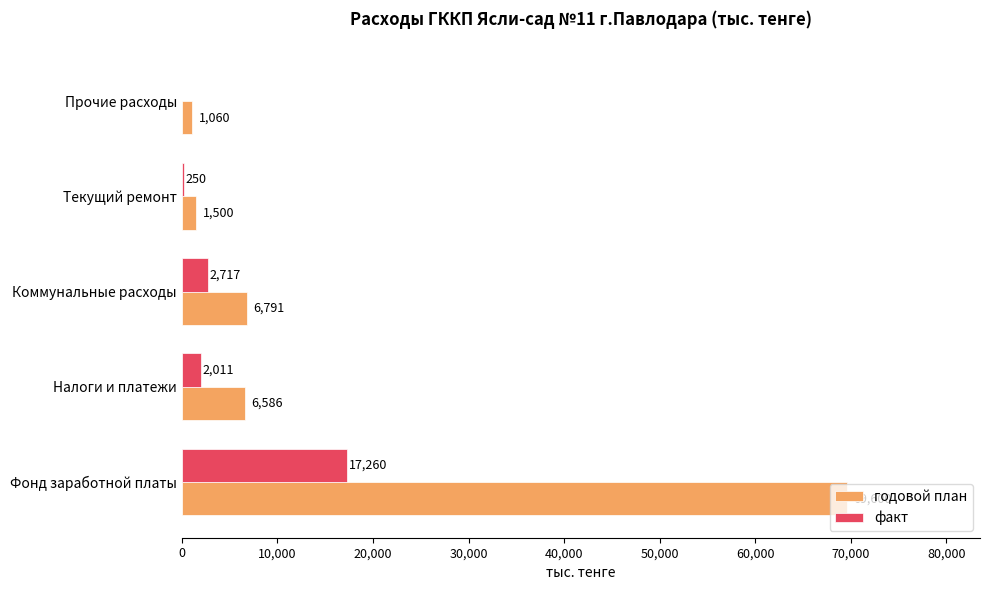

What is the sum of all факт values?

22238